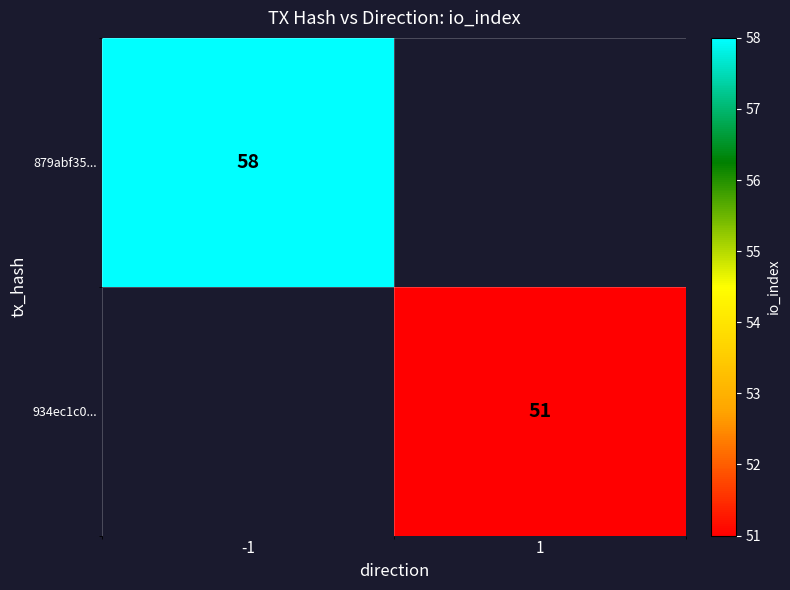

What is the greatest value displayed?

58.0